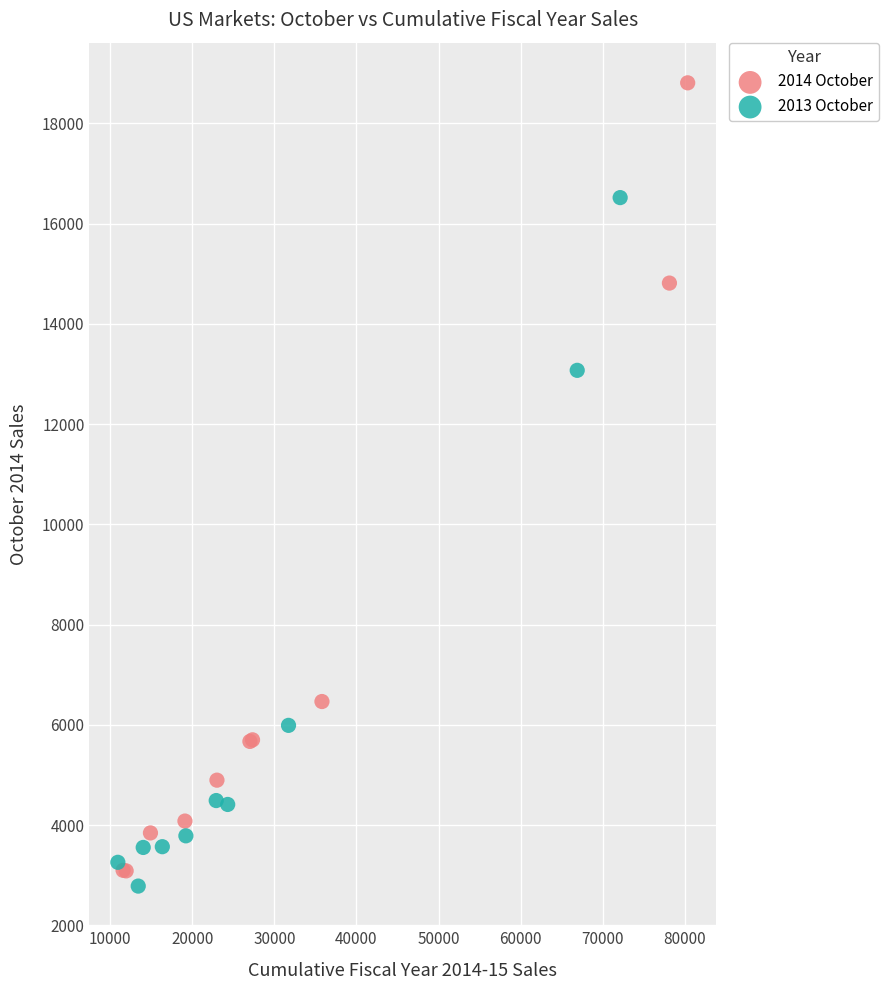

What are all the series names shown in the legend?

2014 October, 2013 October